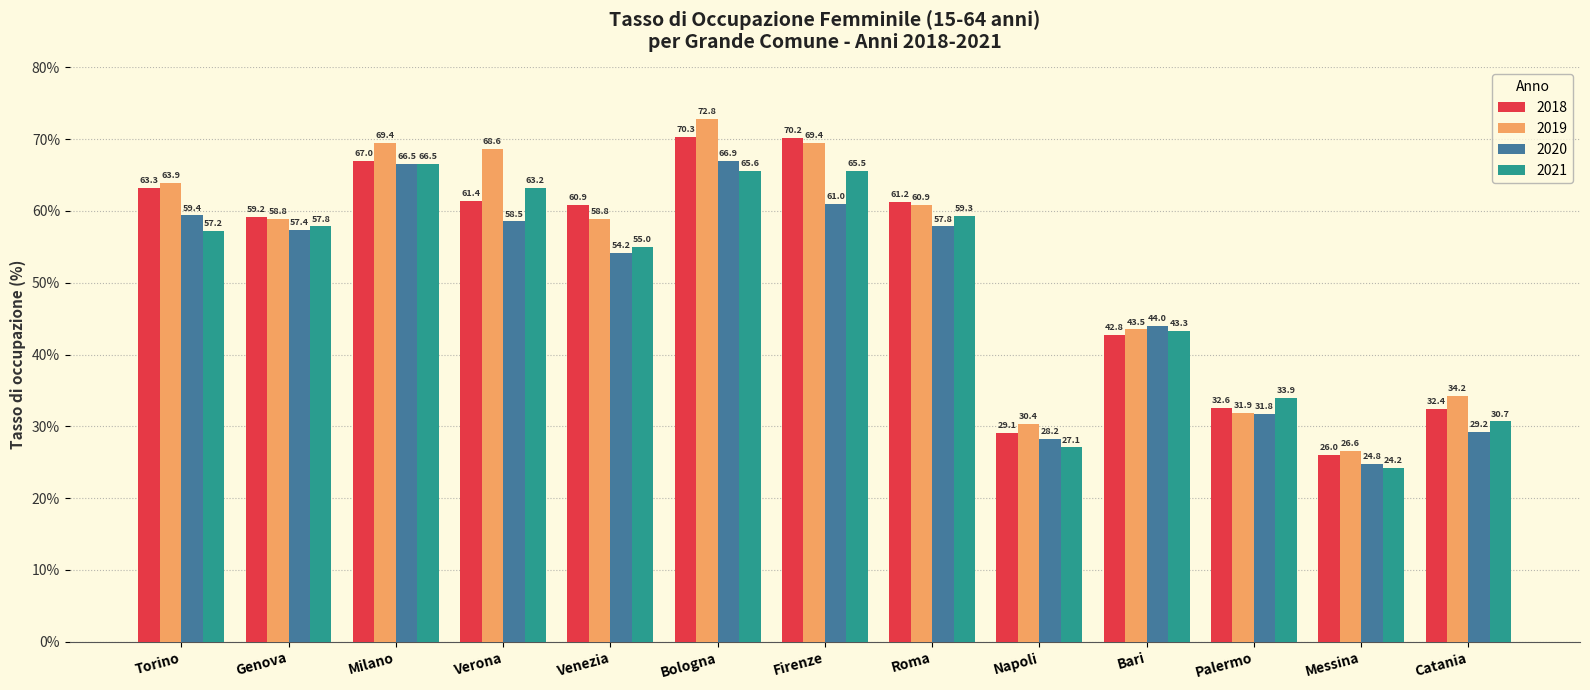

Is it true that 2019 equals 95.0 at Torino?

False